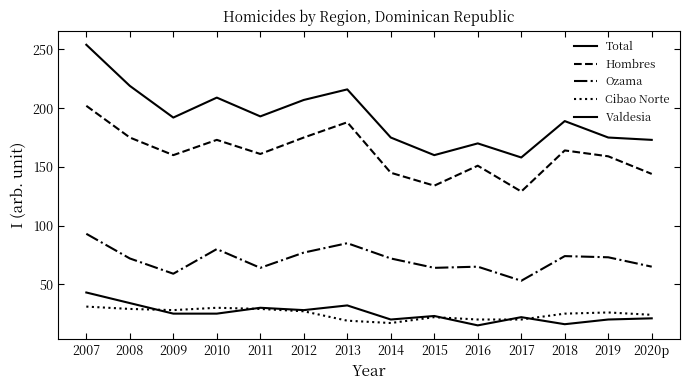

True or false: Valdesia has more than 2 points higher than both neighbors.

True